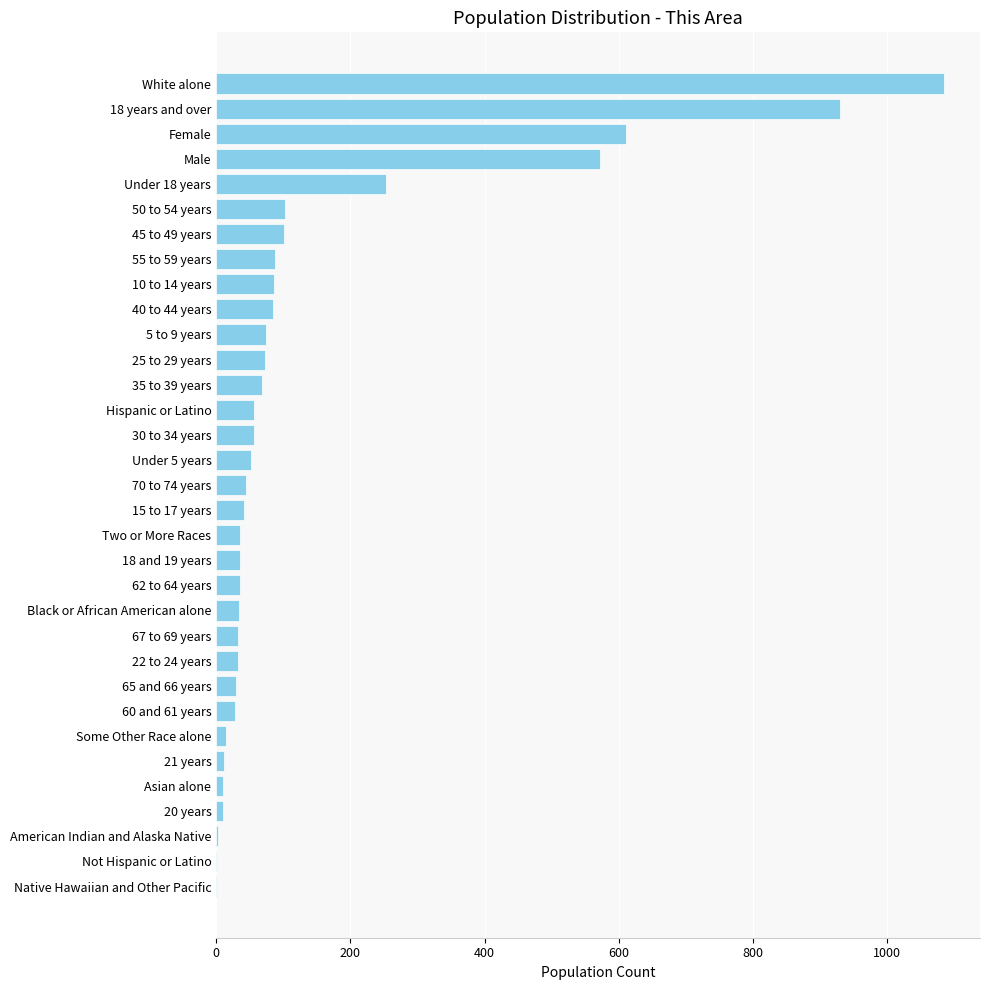

At which label is the value closest to 542?

Male